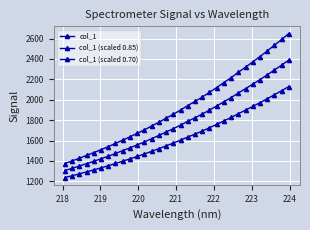

True or false: col_1 (scaled 0.85) and col_1 intersect in this chart.

False